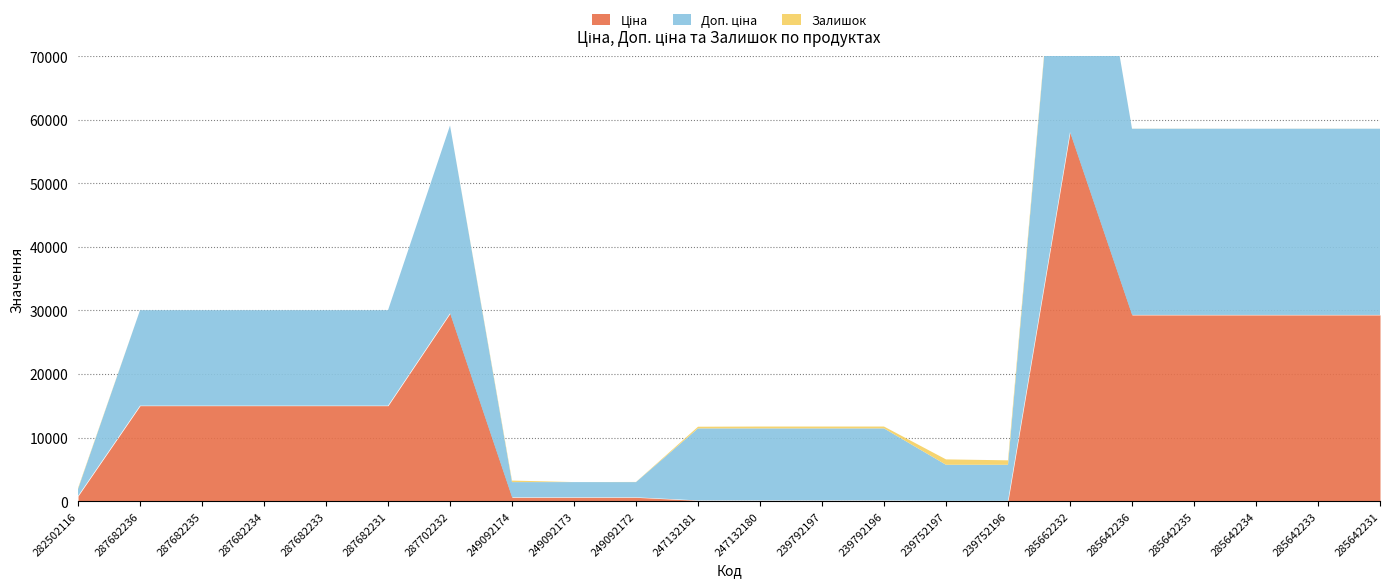

At which label does Залишок first exceed 12?

282502116